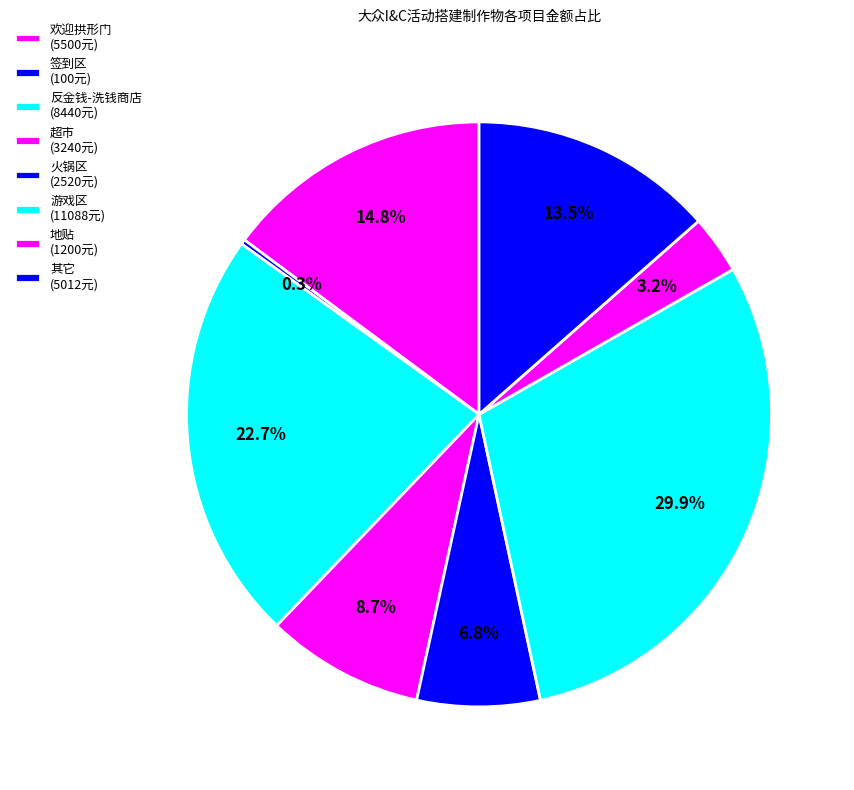

To the nearest percent, what percentage of the pie is 反金钱-洗钱商店?

23%